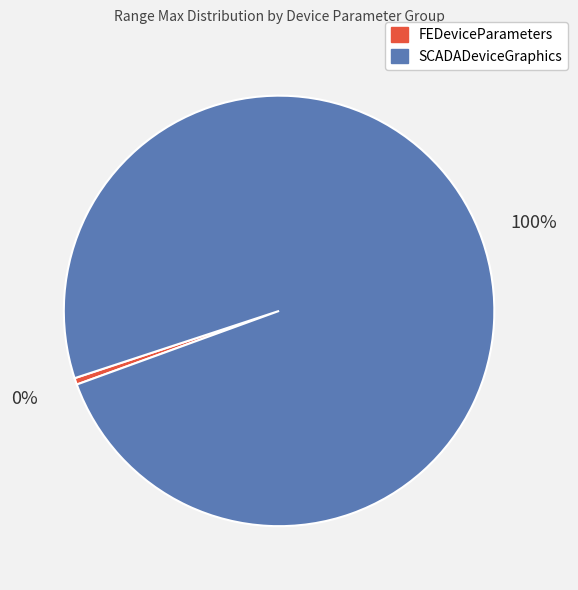

How many segments does this pie chart have?

2